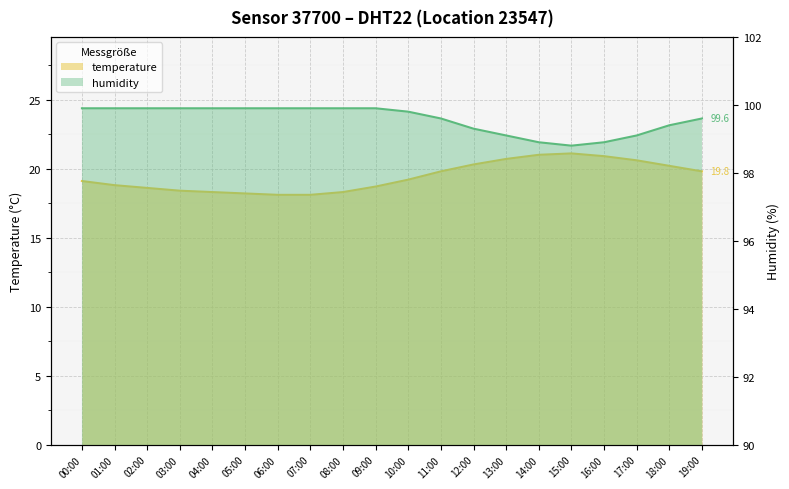

How many lines are shown in the chart?

2